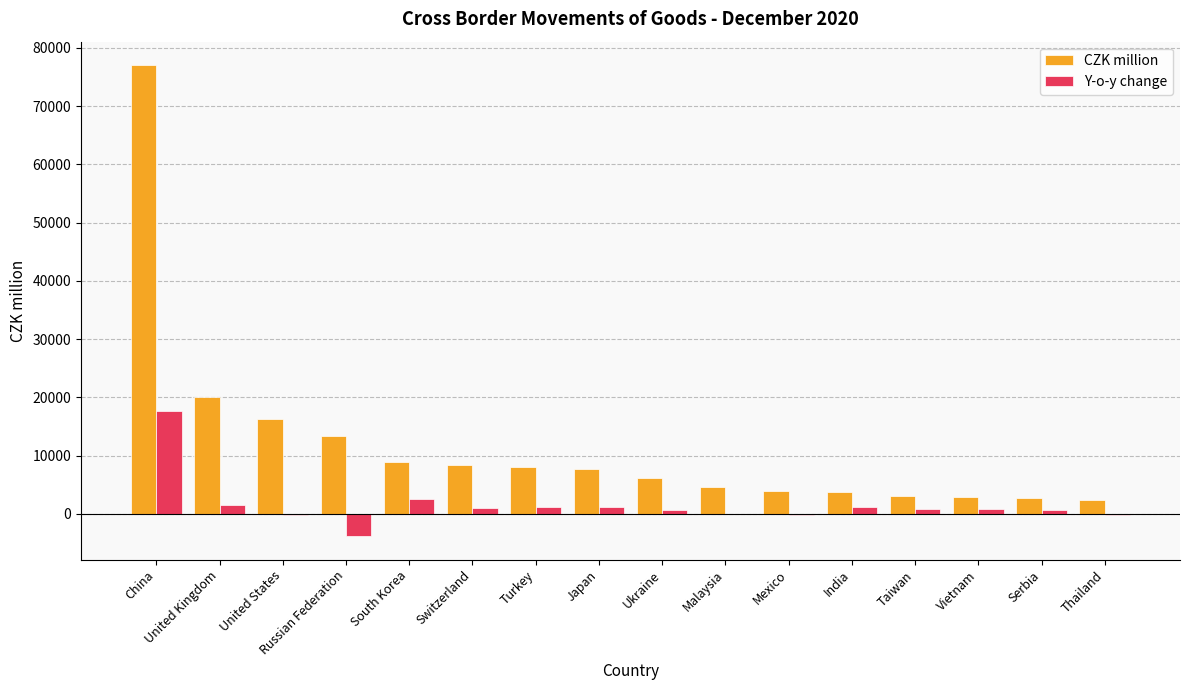

At which category is the sum across all series the highest?

China